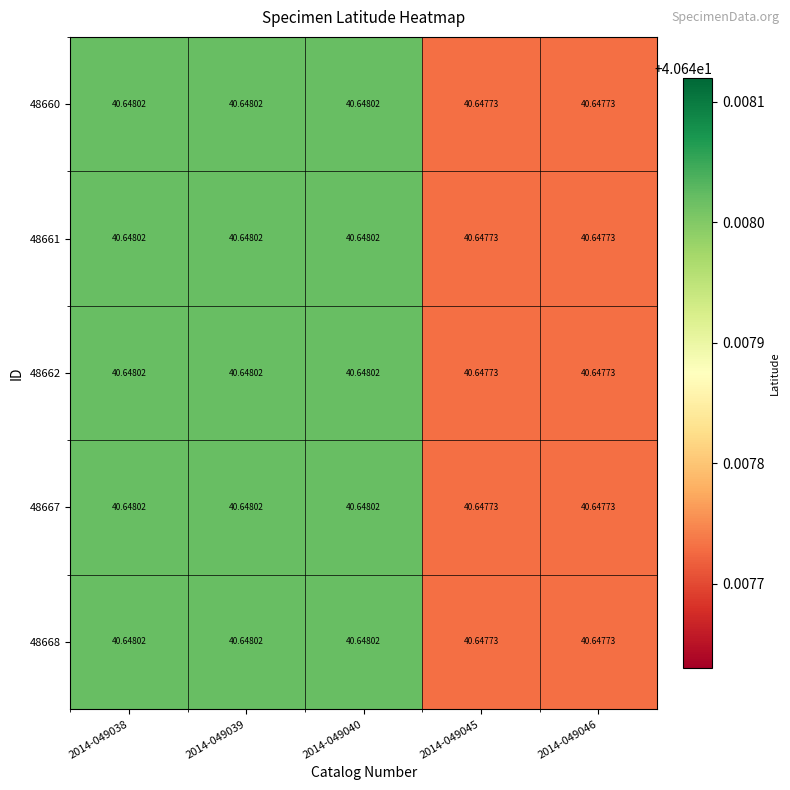

Is the value of 48660 at 2014-049045 greater than the value of 48668 at 2014-049038?

No